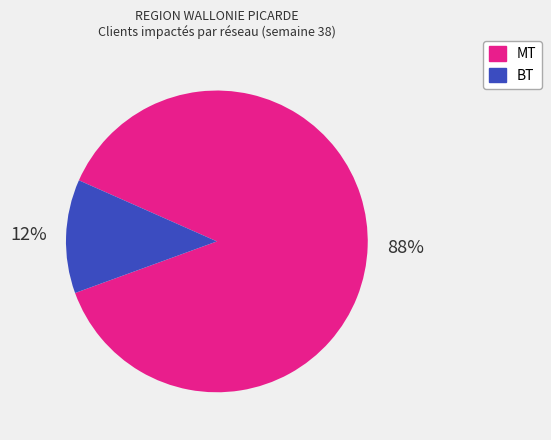

True or false: MT accounts for 88% of the total.

True